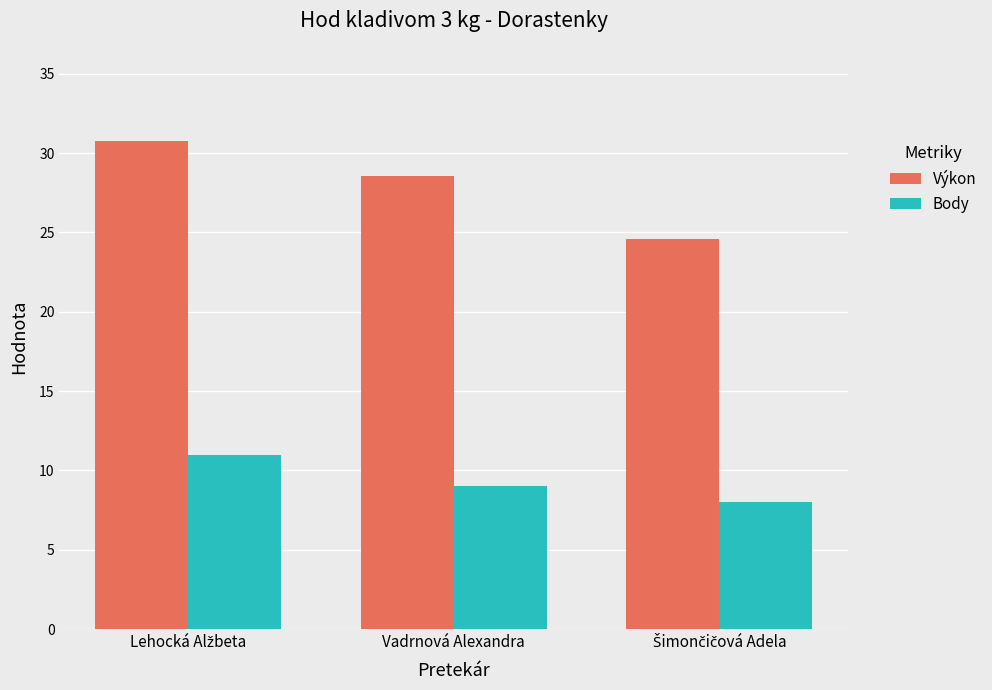

Which series has the largest total across all categories?

Výkon